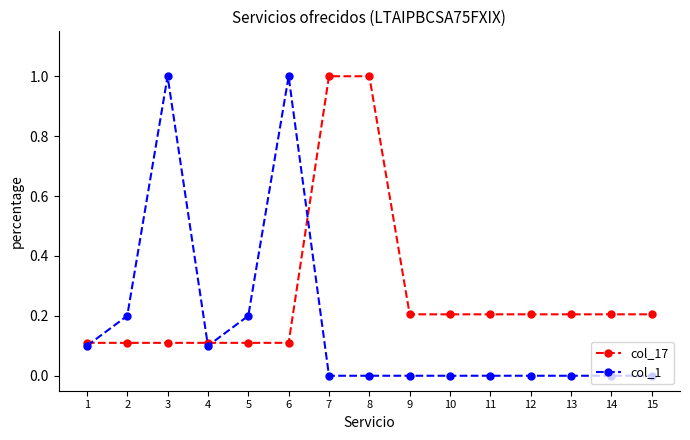

What is the sum of the col_1 values at 9 and 5?

0.2